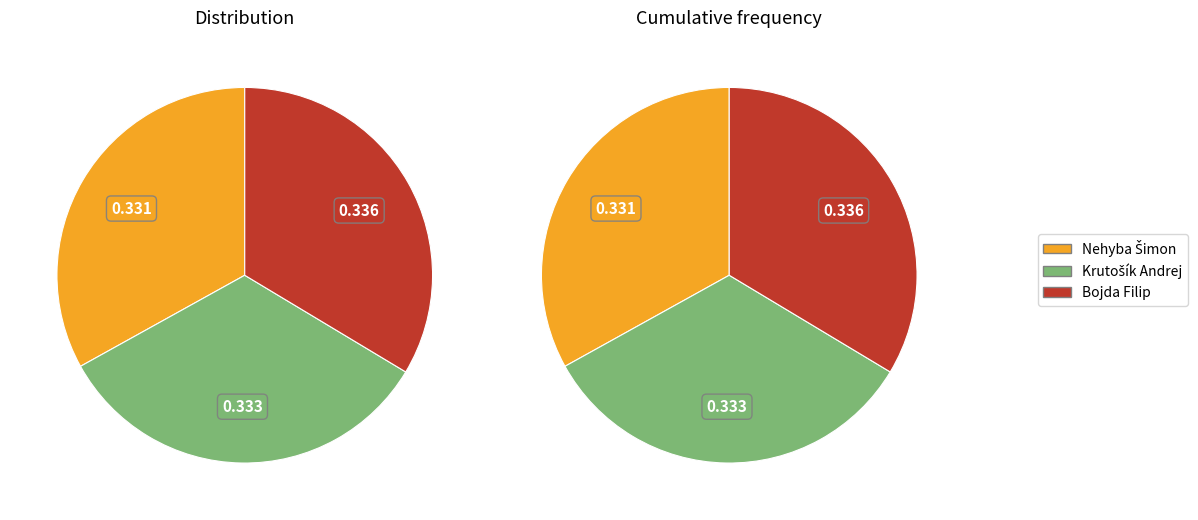

How many slices are in this pie chart?

3